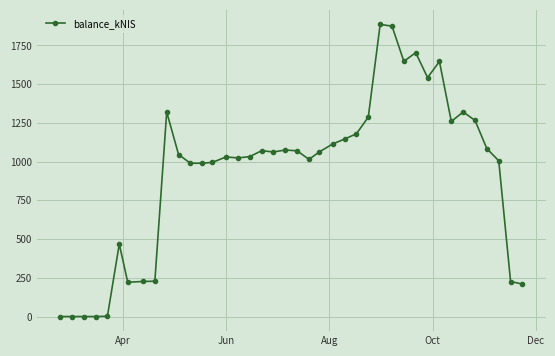

What is the sum of all values?

37316.9